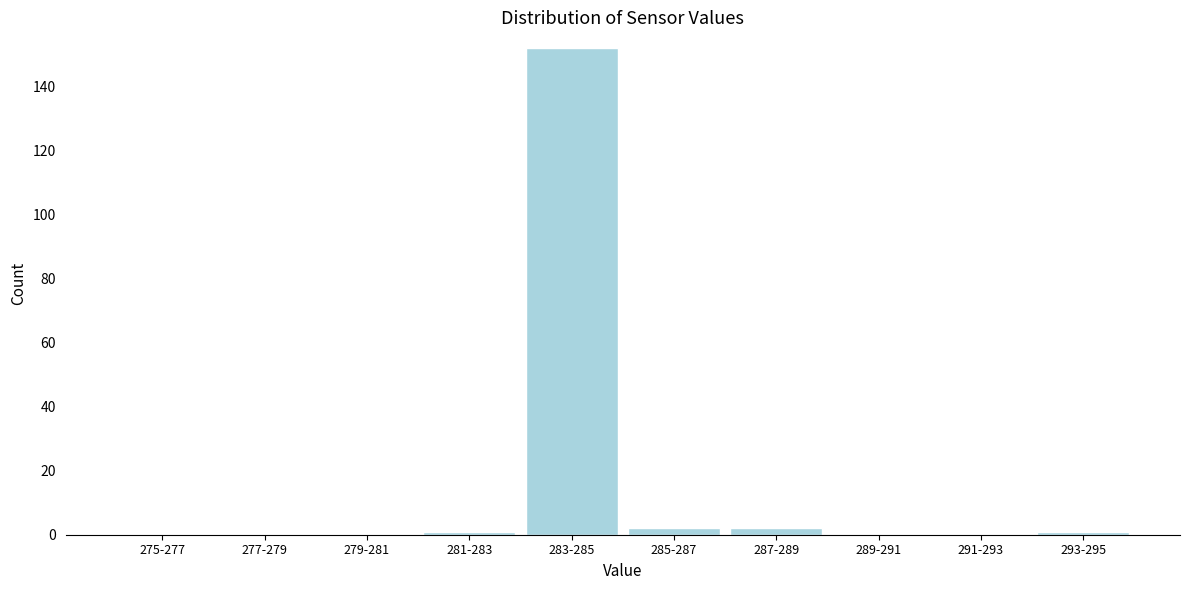

Reading left to right, extract all data points from this chart.

275-277=0	277-279=0	279-281=0	281-283=1	283-285=152	285-287=2	287-289=2	289-291=0	291-293=0	293-295=1